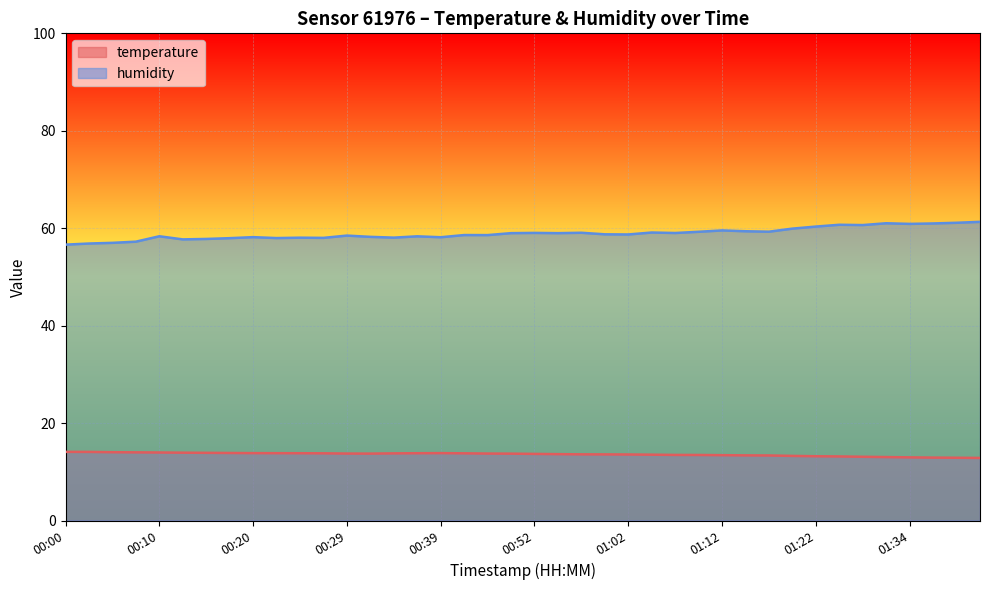

Between 00:29 and 00:57, which series saw the biggest shift?

humidity